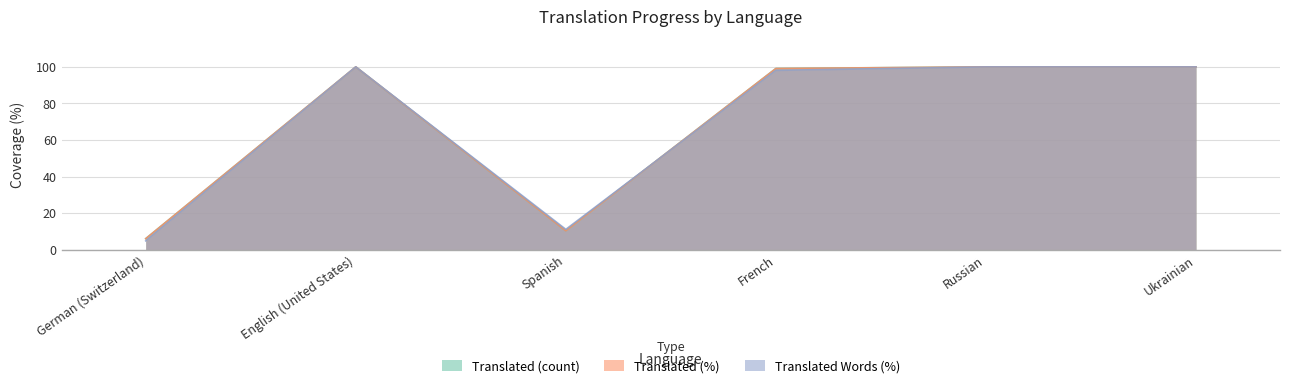

True or false: translated_words_percent and translated_percent cross at least once.

True